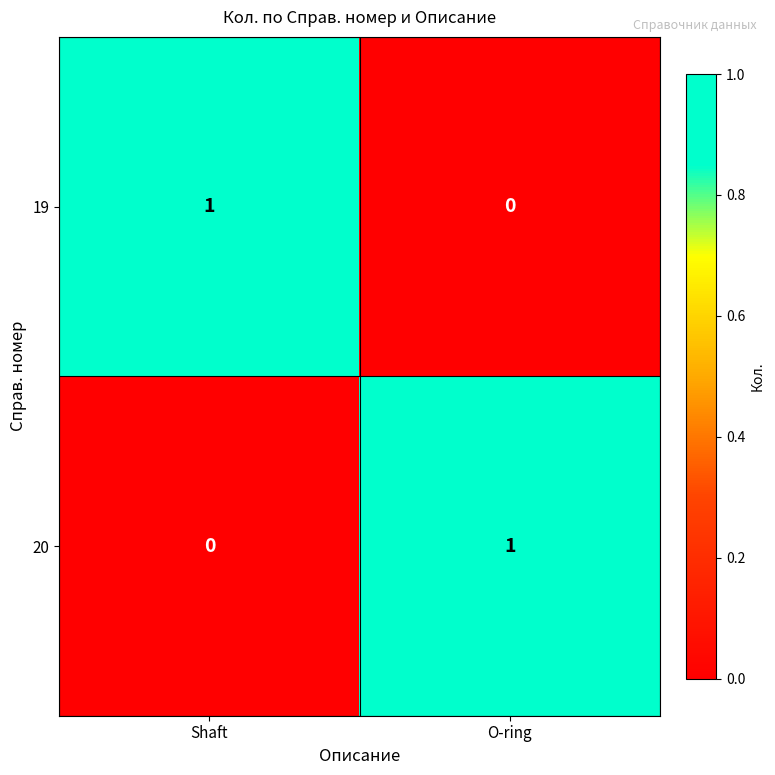

Rank the series at Shaft from lowest to highest value.

20, 19